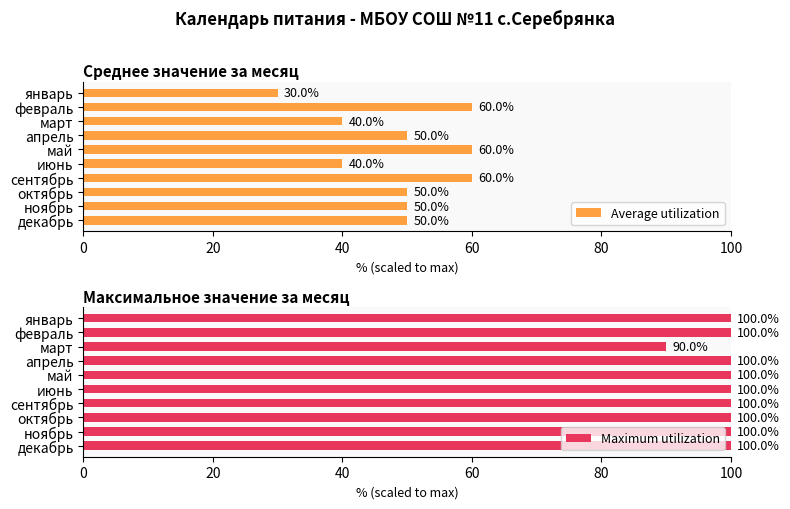

What is the average value of the Maximum utilization series?

99